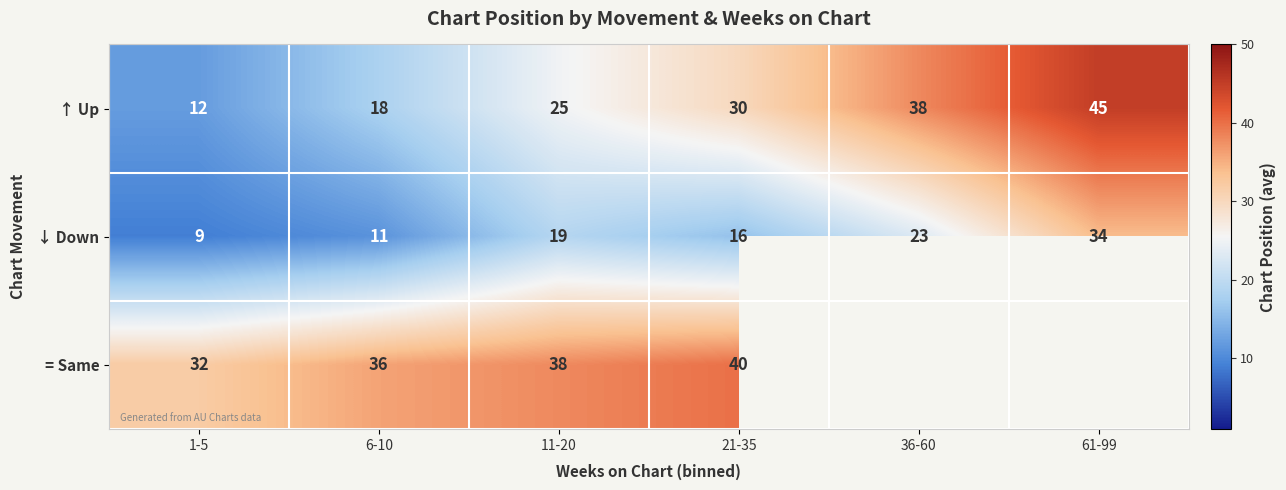

Rank the series at 6-10 from lowest to highest value.

↓ Down, ↑ Up, = Same